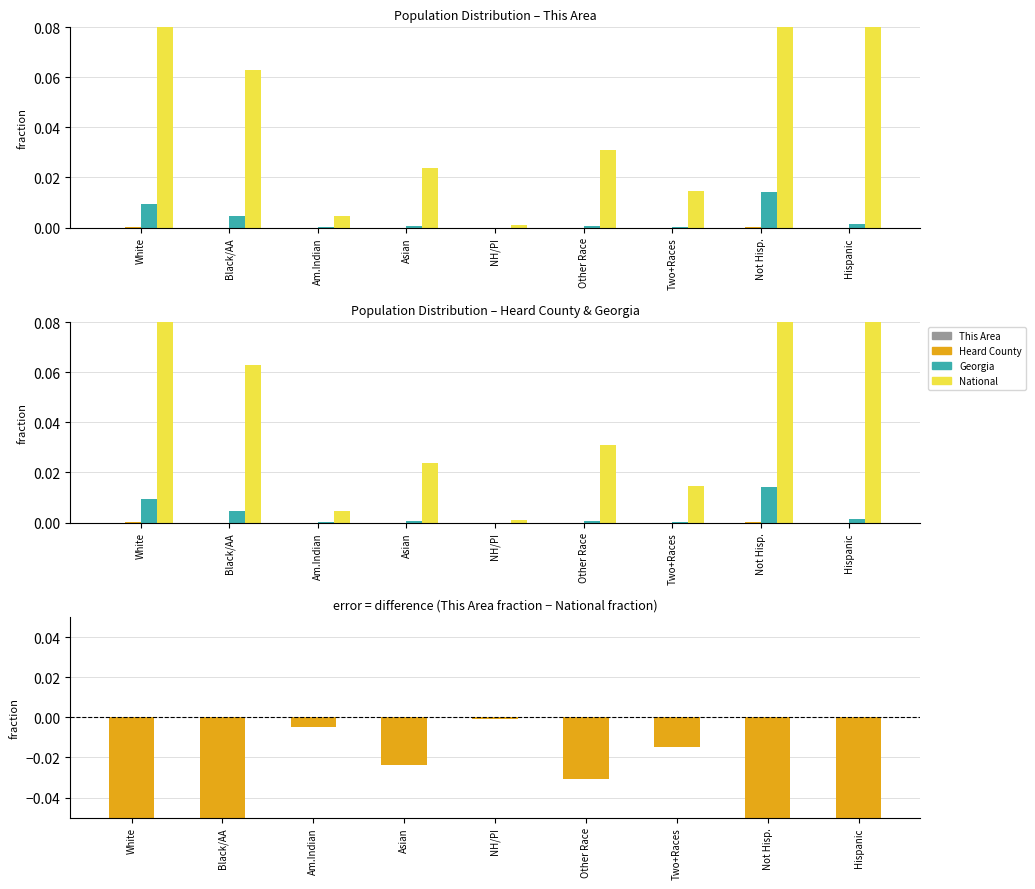

Reading left to right, extract all data points from this chart.

This Area: 0.0	0.0	0.0	0.0	0.0	0.0	0.0	0.0	0.0
Heard County: 0.0	0.0	0.0	0.0	0.0	0.0	0.0	0.0	0.0
Georgia: 0.0	0.0	0.0	0.0	0.0	0.0	0.0	0.0	0.0
National: 0.4	0.1	0.0	0.0	0.0	0.0	0.0	0.4	0.1
This Area vs National diff: -0.4	-0.1	-0.0	-0.0	-0.0	-0.0	-0.0	-0.4	-0.1